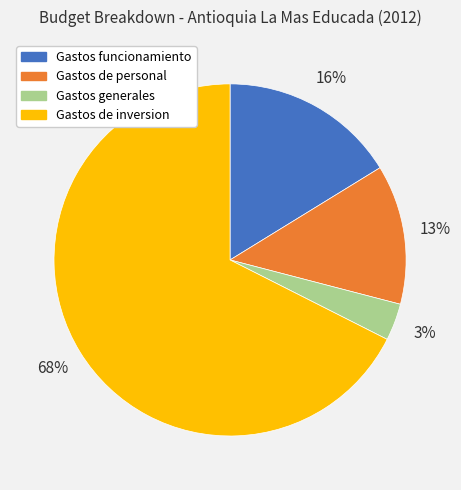

What is the majority slice?

Gastos de inversion